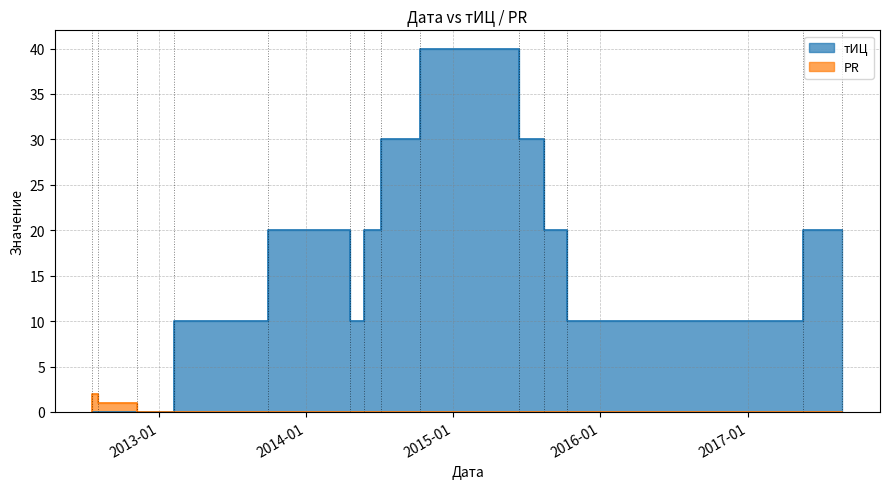

In тИЦ, how many points are lower than both neighbors (excluding endpoints)?

2